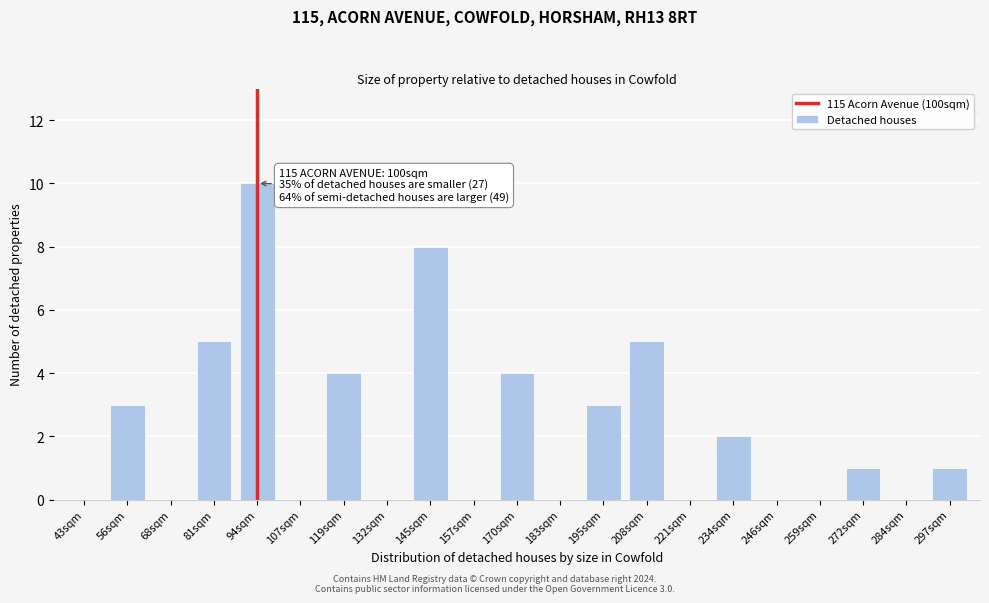

Reading right to left, what are all the values shown in this chart?

297sqm=1	284sqm=0	272sqm=1	259sqm=0	246sqm=0	234sqm=2	221sqm=0	208sqm=5	195sqm=3	183sqm=0	170sqm=4	157sqm=0	145sqm=8	132sqm=0	119sqm=4	107sqm=0	94sqm=10	81sqm=5	68sqm=0	56sqm=3	43sqm=0